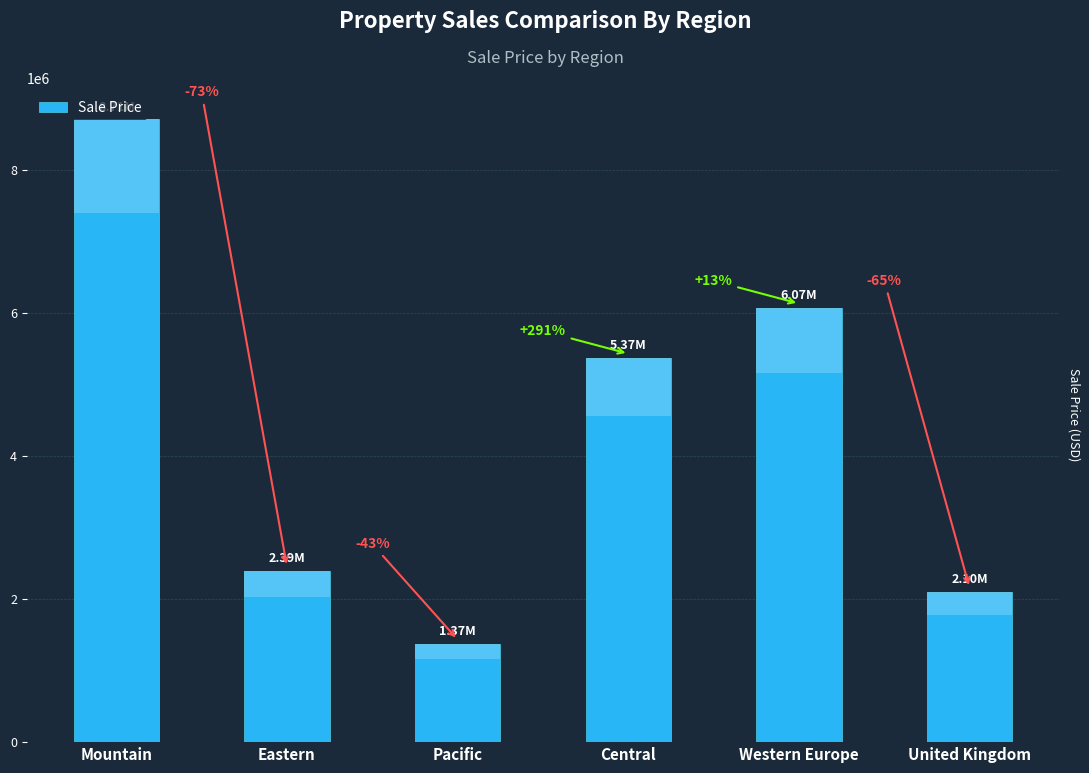

What is the greatest value displayed?

8709720.5